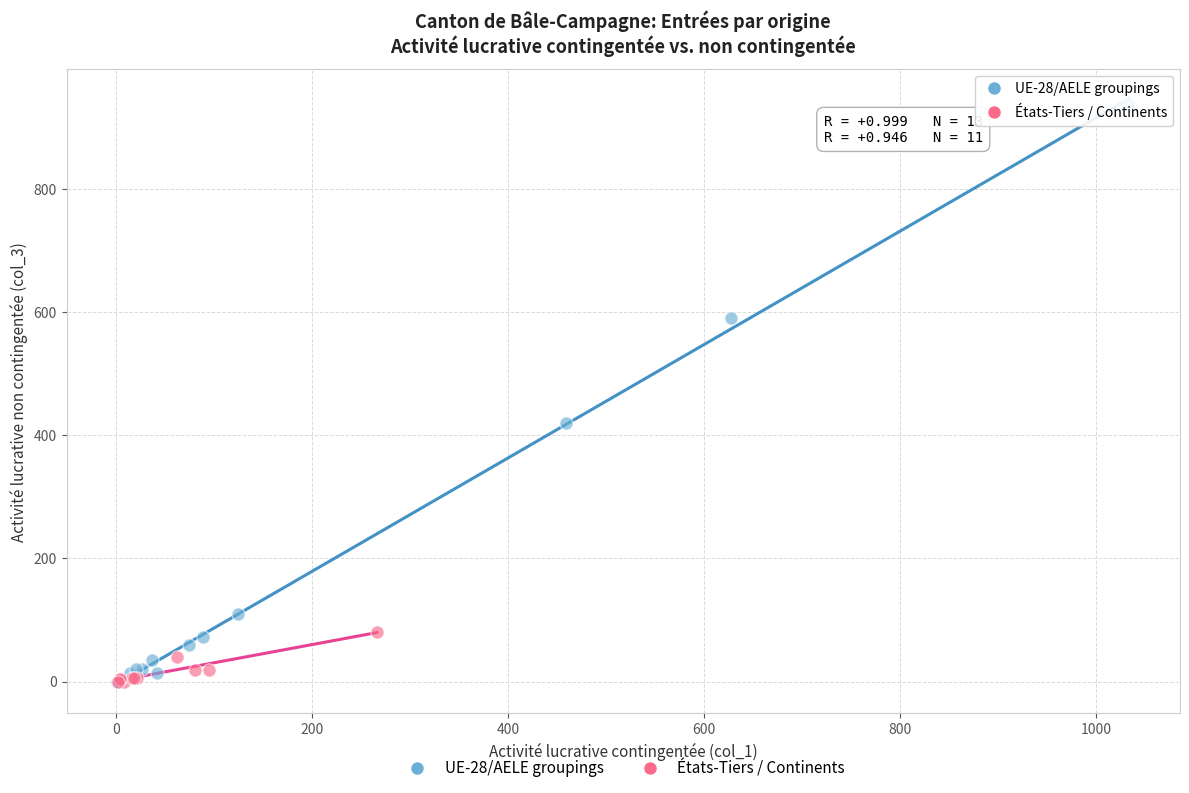

Which series has the widest spread of Y values?

UE-28/AELE groupings